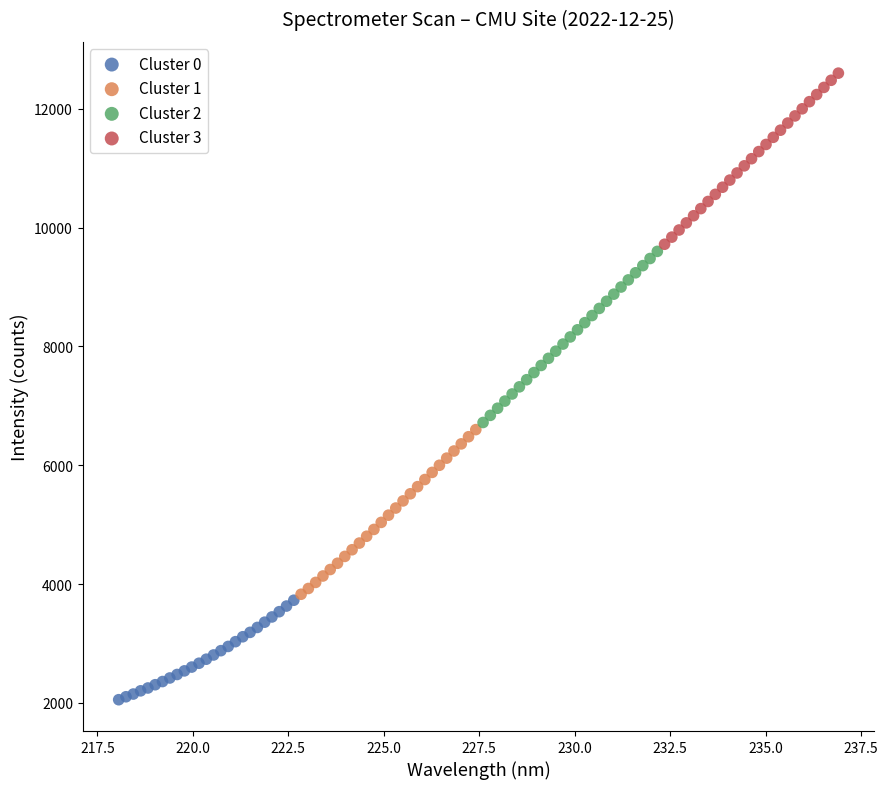

Which series reaches the minimum Y coordinate?

Cluster 0